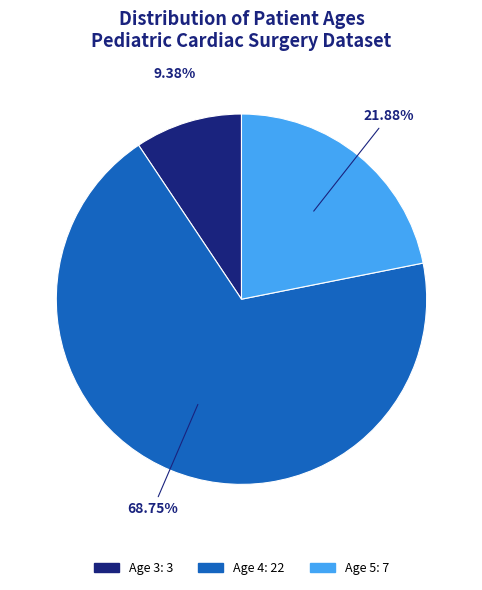

Is there any slice that represents more than half of the pie?

Yes